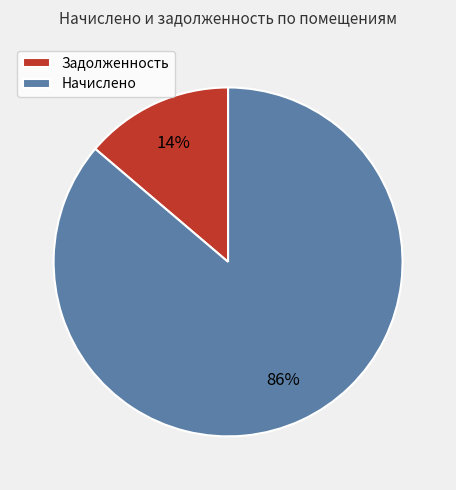

To the nearest percent, what is the difference between the largest and smallest slice percentages?

72%